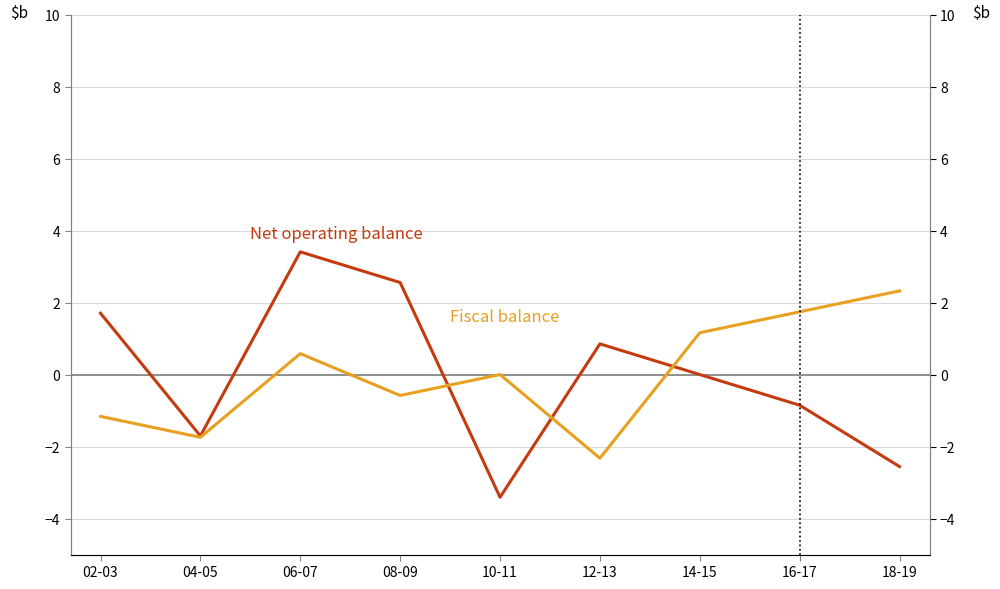

True or false: Fiscal balance and Net operating balance intersect in this chart.

True